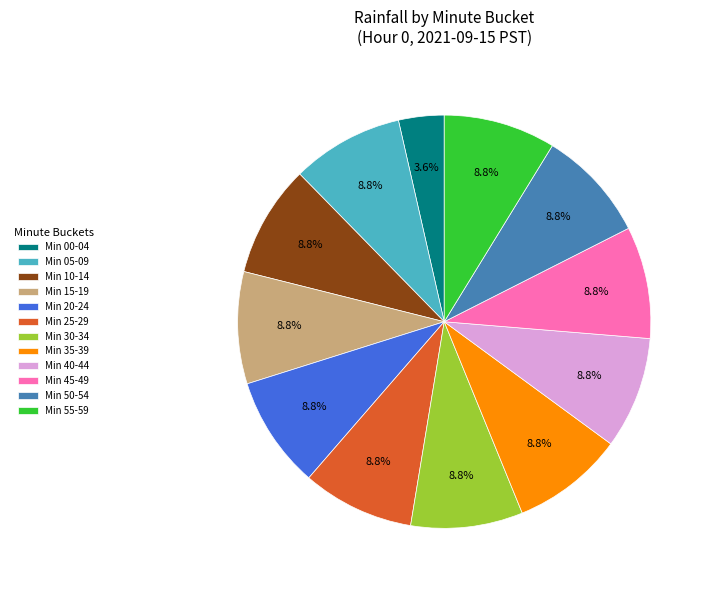

Is there a majority slice in this chart?

No